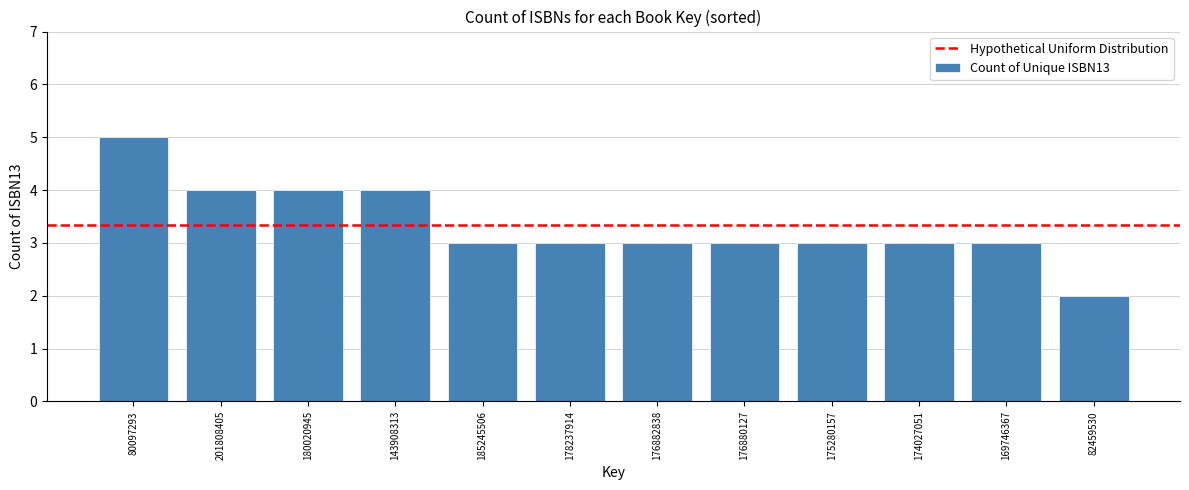

Reading right to left, list all the values displayed in this chart.

82459530=2	169746367=3	174027051=3	175280157=3	176880127=3	176882838=3	178237914=3	185245506=3	143908313=4	180020945=4	201808405=4	80097293=5